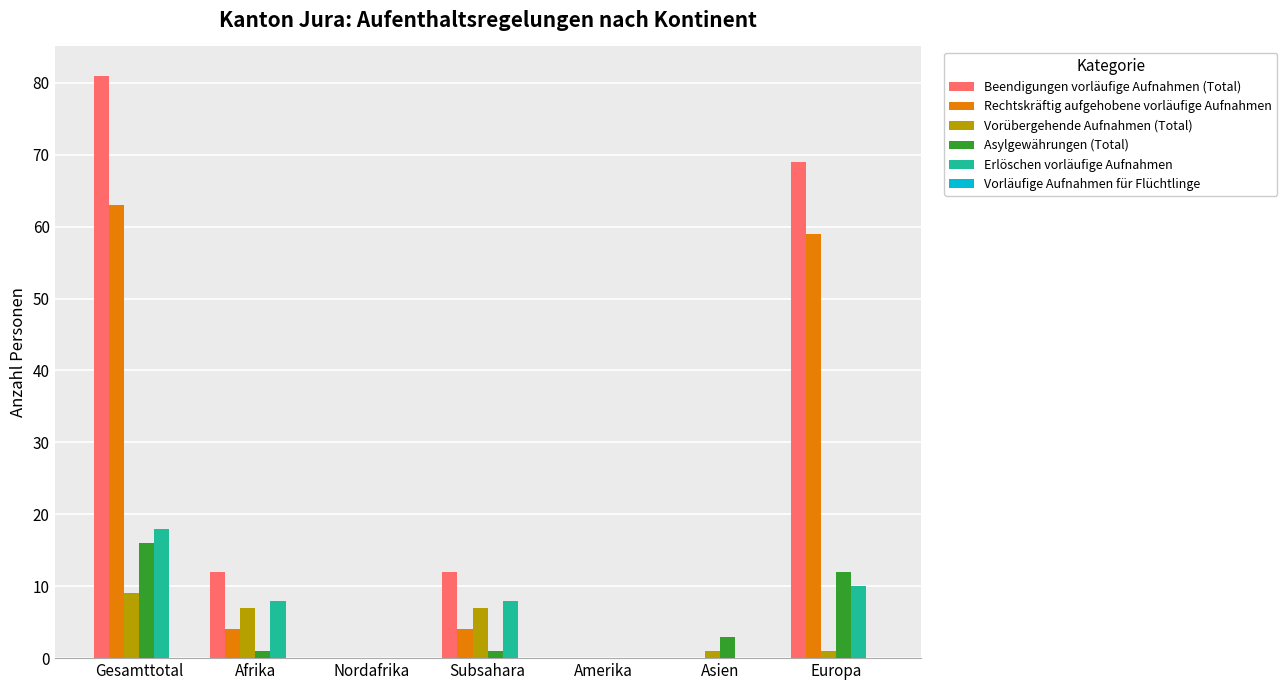

Between Gesamttotal and Europa, which series saw the biggest shift?

Beendigungen vorläufige Aufnahmen (Total)